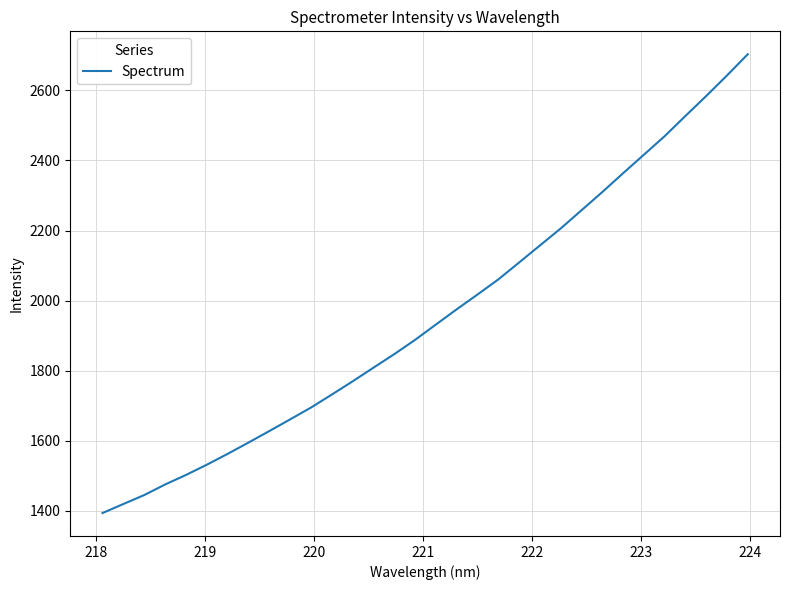

What is the difference between the maximum and minimum values?

1309.6